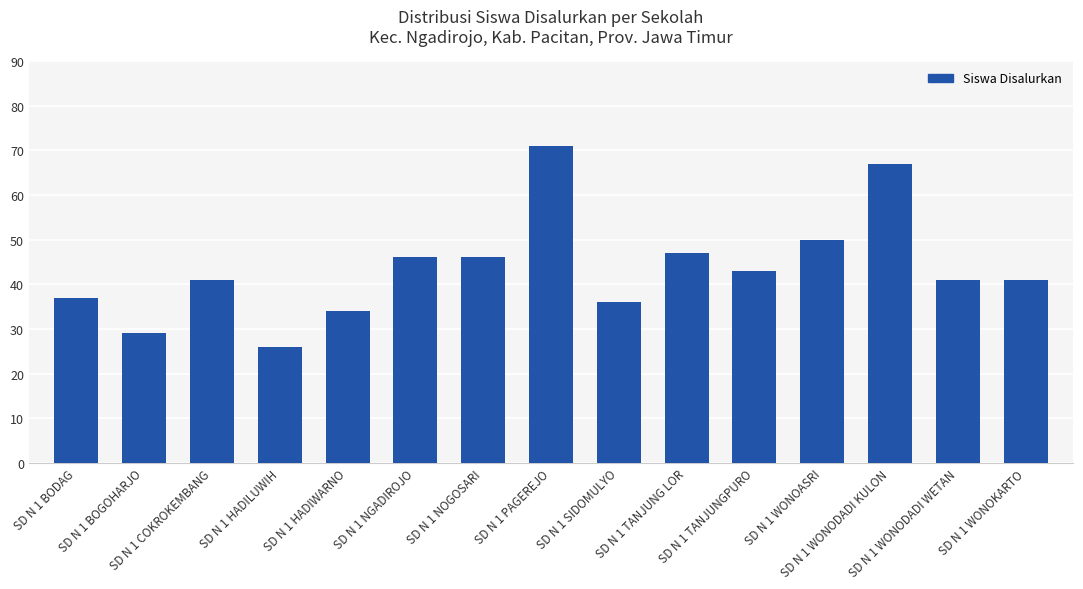

Is it true that the value at SD N 1 BOGOHARJO is 29?

True